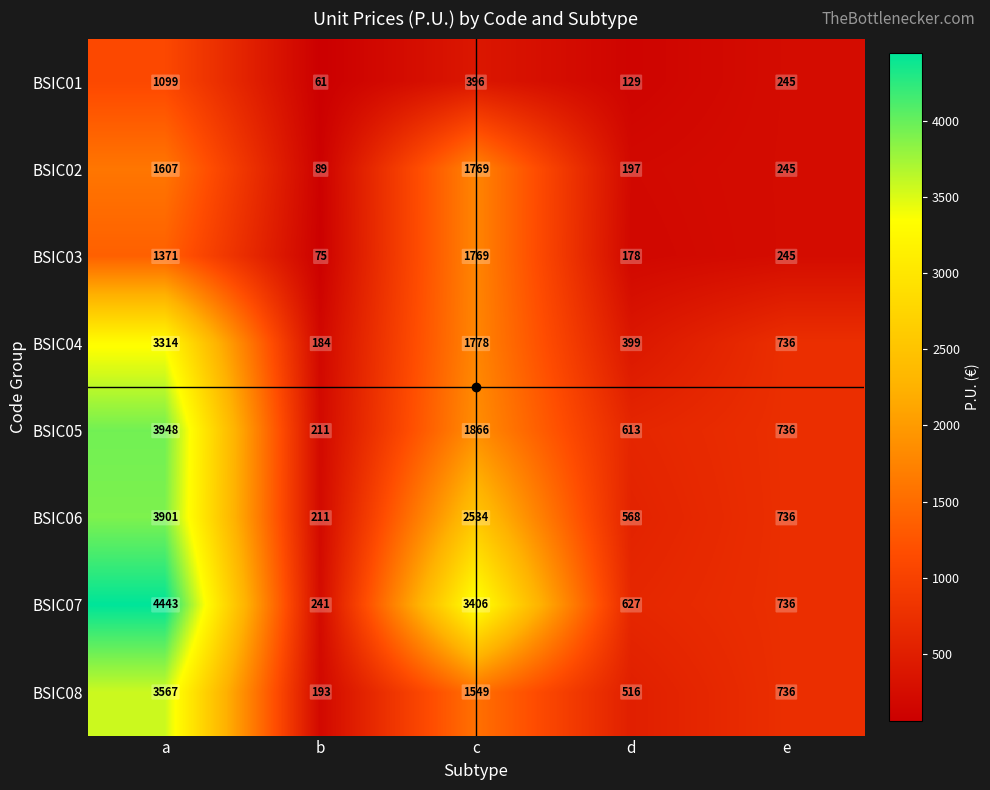

Where does the BSIC02 series first go above 245?

a